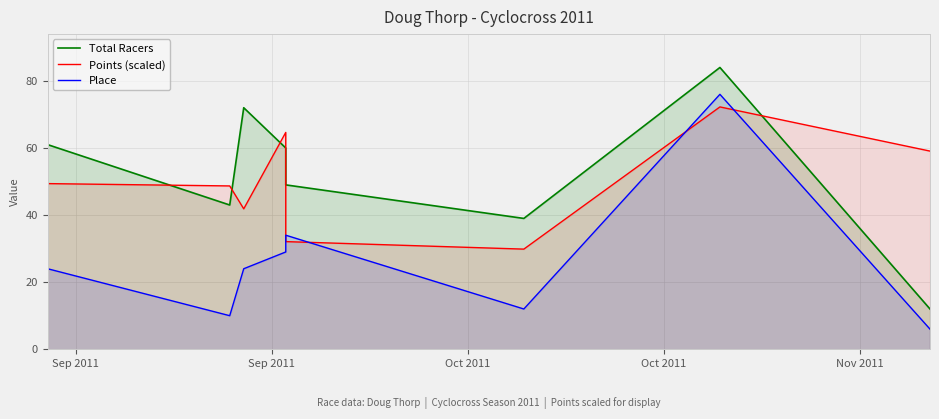

How many intersections are there between Place and Points (scaled)?

4